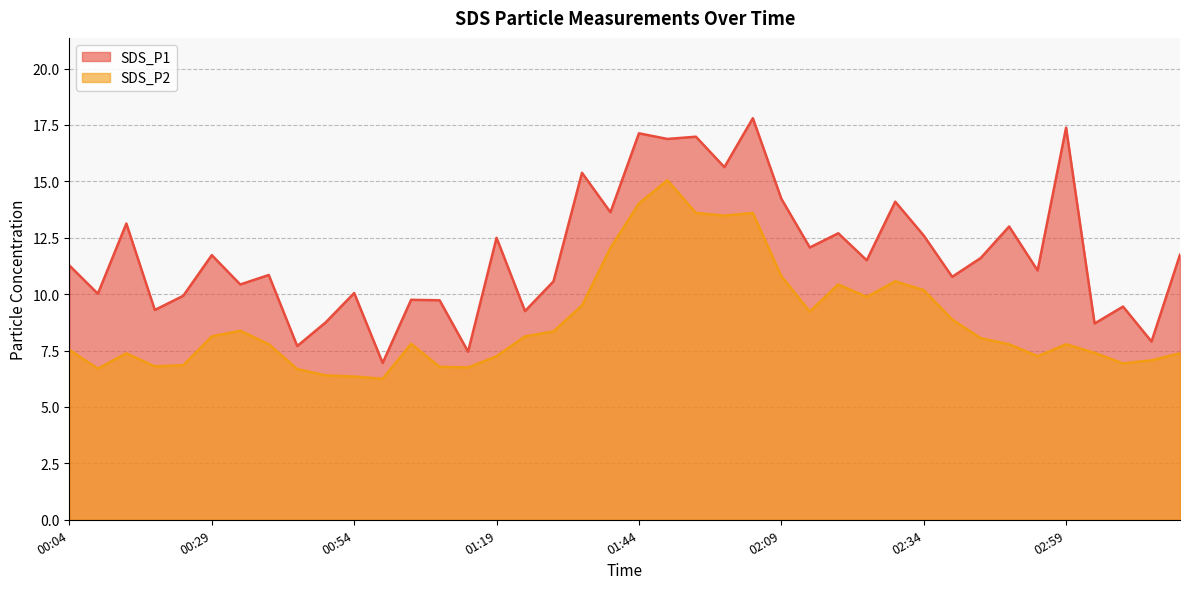

What position from the left is 01:54?

23